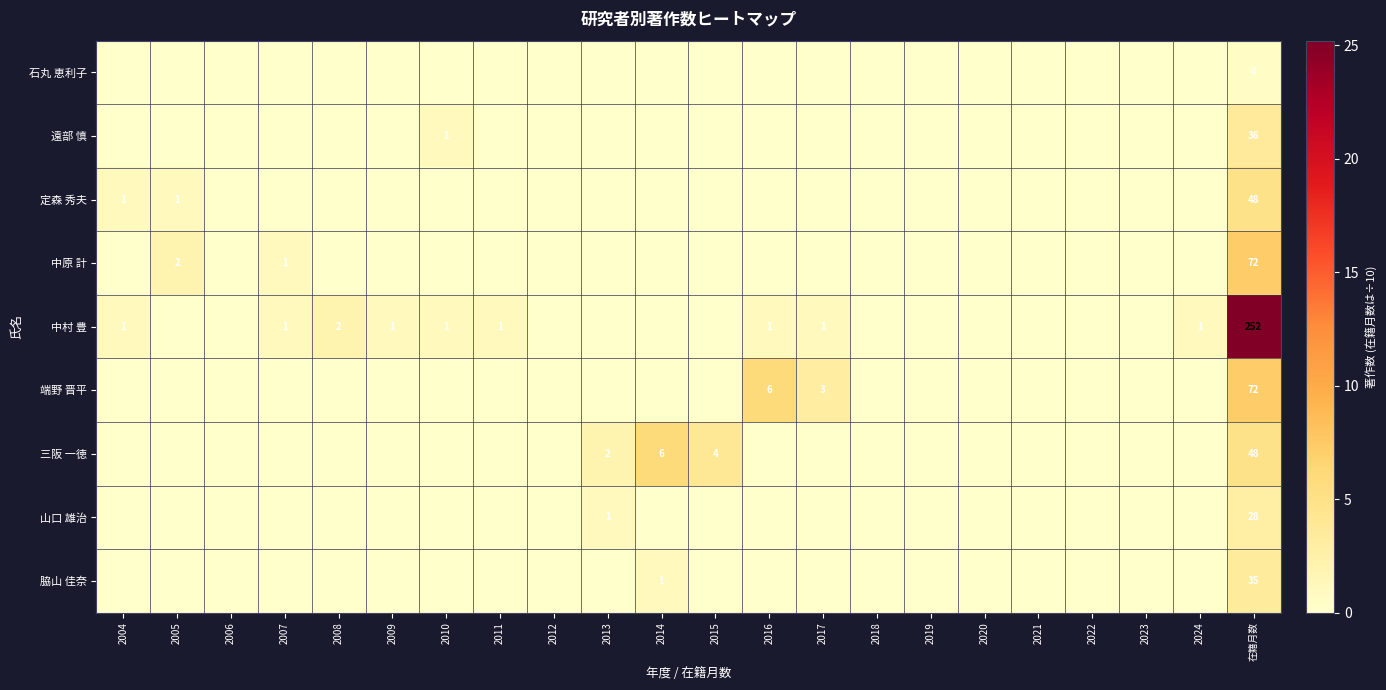

The 中村 豊 series shows 1 at 2010. True or false?

True